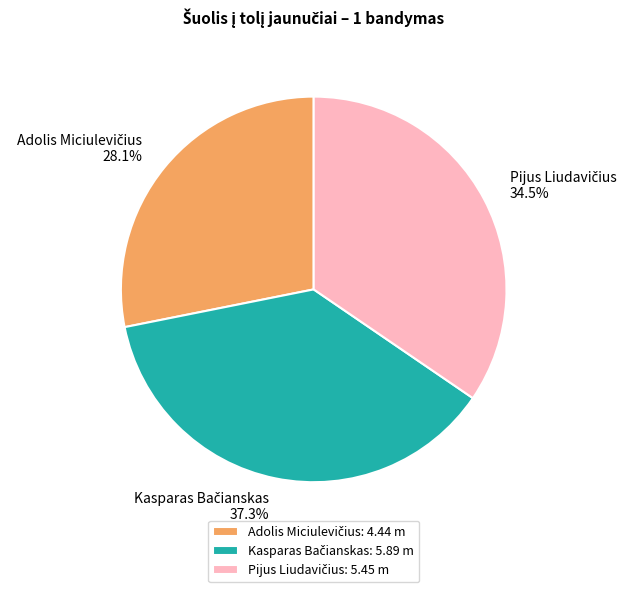

To the nearest percent, what is the difference between the largest and smallest slice percentages?

9%